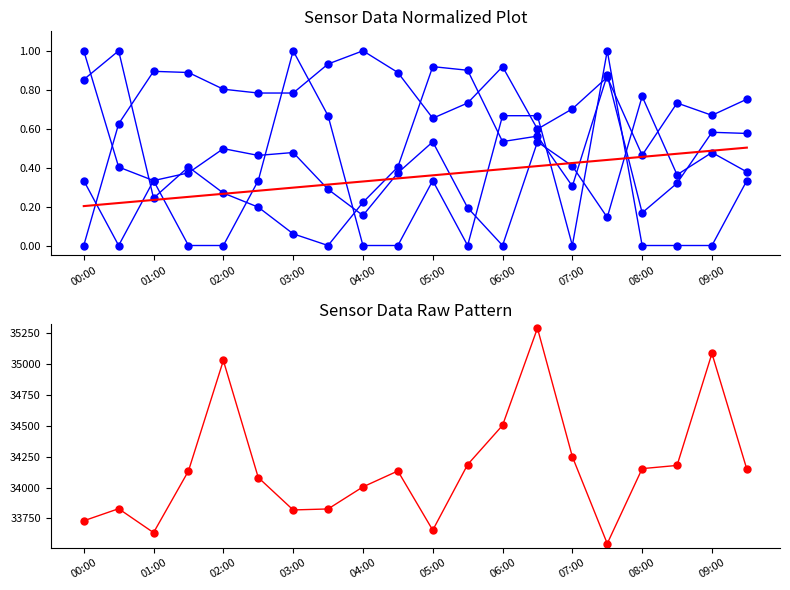

How many lines are shown in the chart?

6